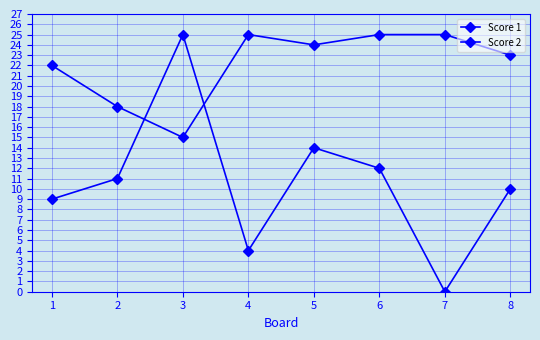

Where does the Score 1 series first go above 24?

4